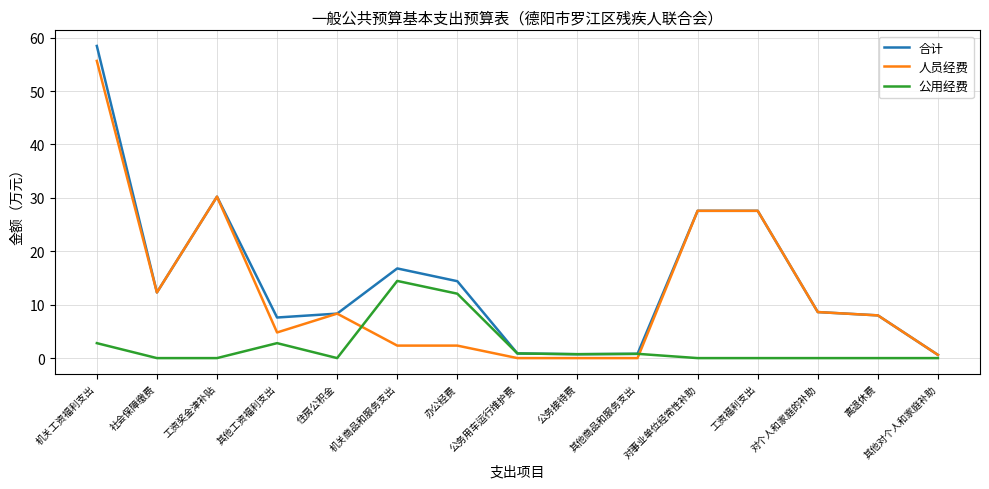

The 合计 series shows 4.3 at 对个人和家庭的补助. True or false?

False